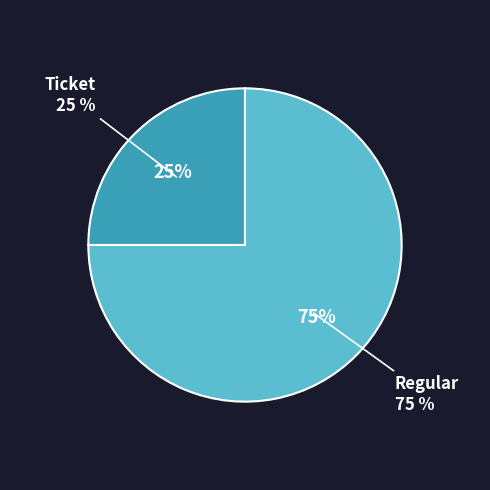

Is the sum of Regular and Ticket greater than half?

Yes